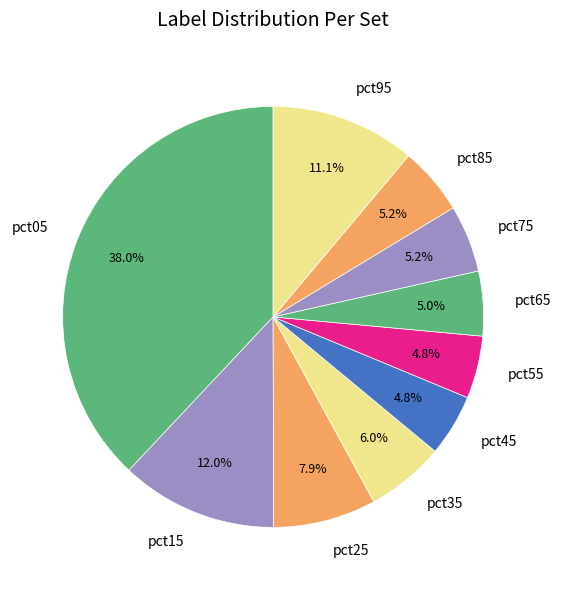

To the nearest percent, what is the difference between the pct25 and pct85 slice percentages?

3%